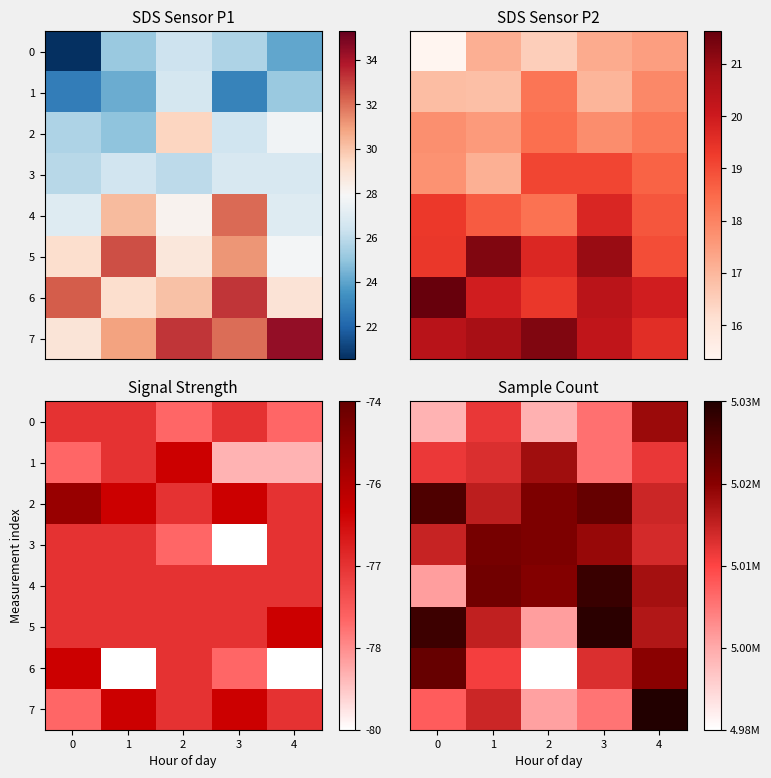

What is the difference between the 4 values at 4 and 3?

12752